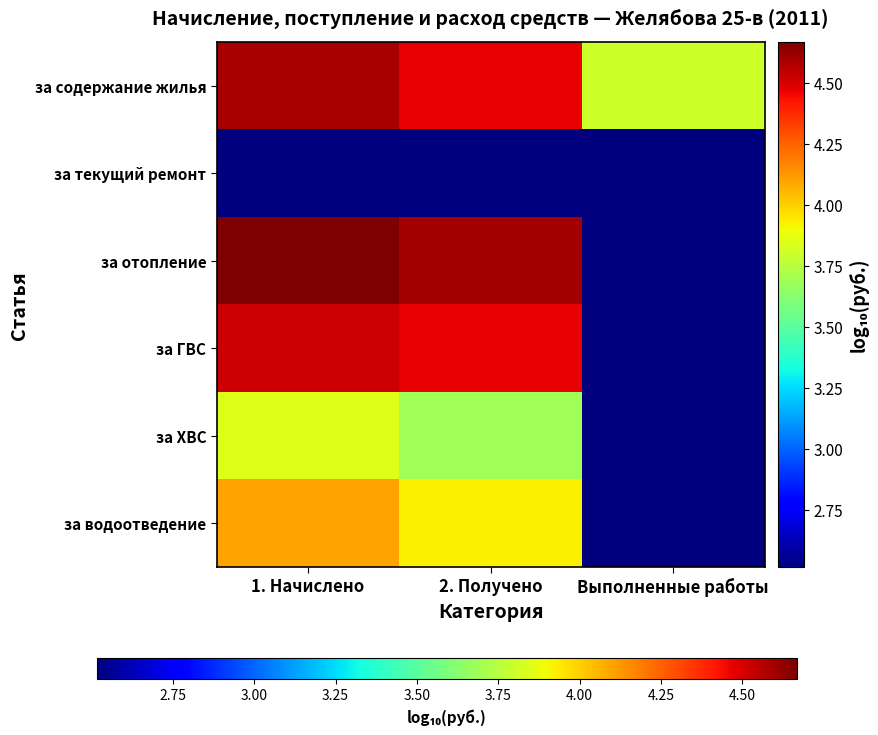

At Выполненные работы, list the series in order from largest to smallest.

за содержание жилья, за текущий ремонт, за отопление, за ГВС, за ХВС, за водоотведение